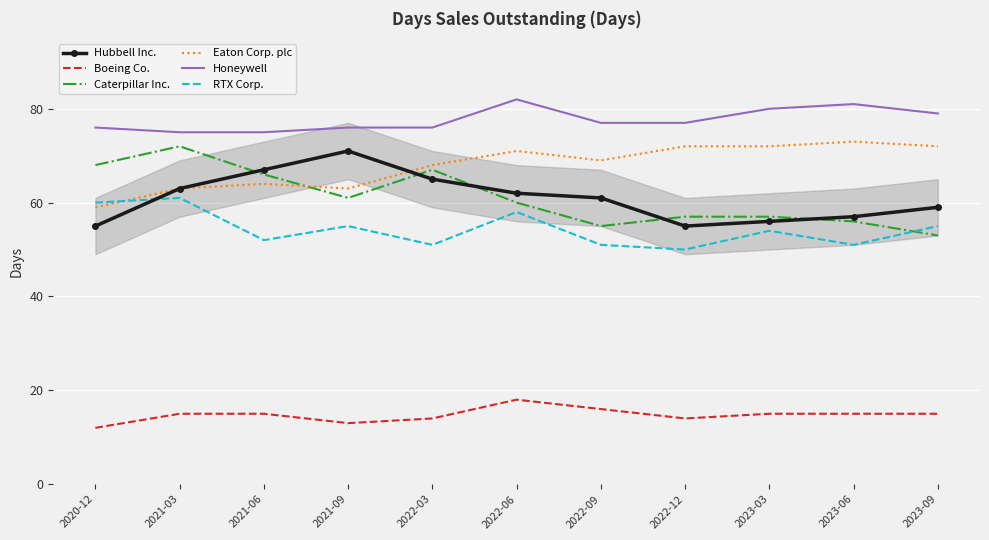

At which label does Hubbell Inc. first exceed 61?

2021-03